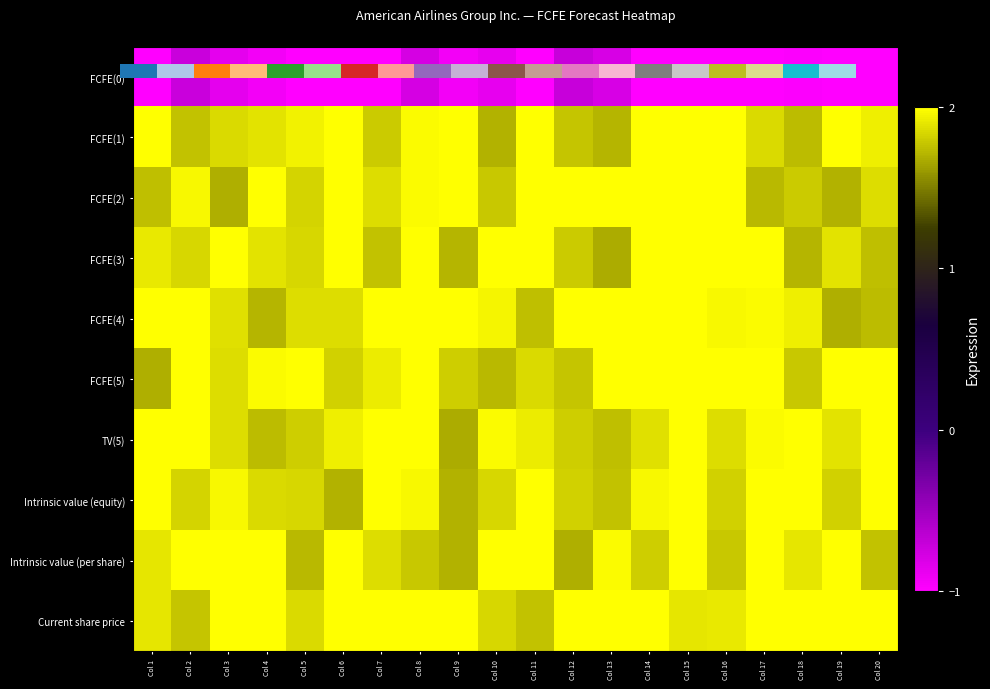

What is the total value across all series at Col 15?

16.9